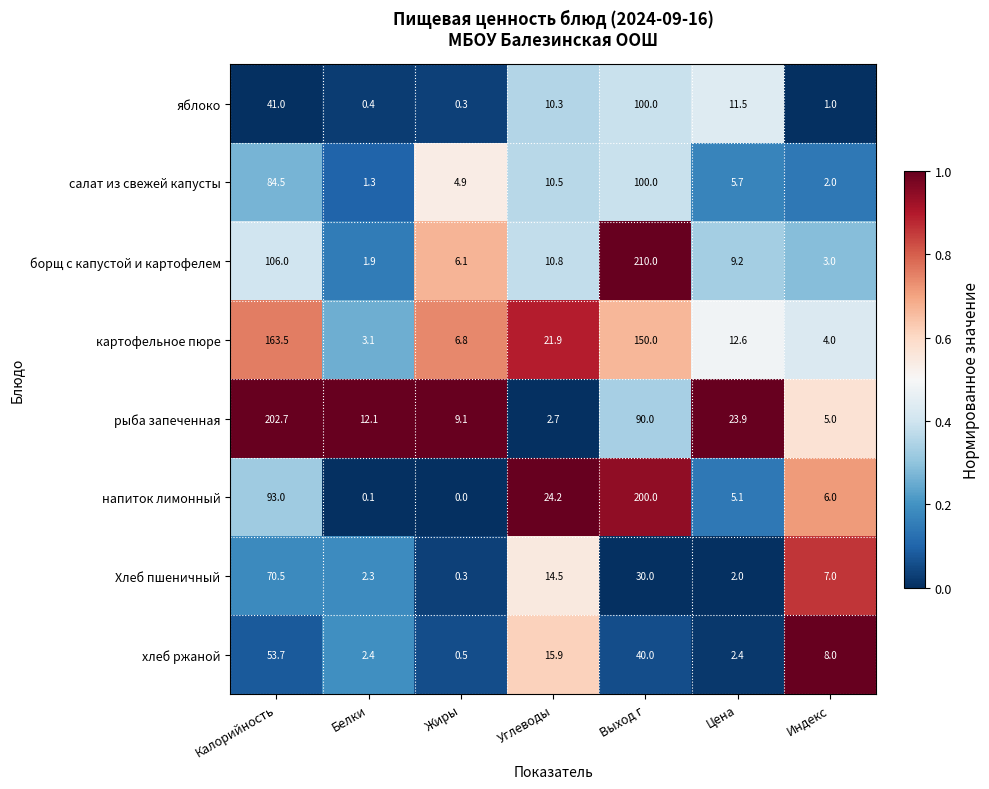

Rank the series at Индекс from lowest to highest value.

яблоко, салат из свежей капусты, борщ с капустой и картофелем, картофельное пюре, рыба запеченная, напиток лимонный, Хлеб пшеничный, хлеб ржаной